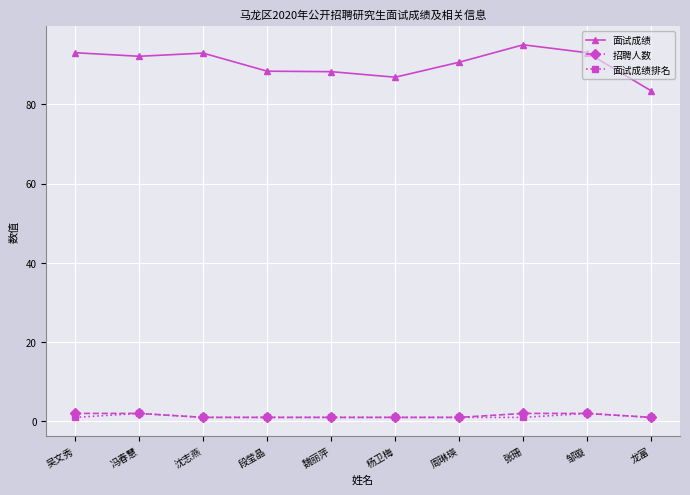

Where is the first local maximum for 面试成绩排名?

冯春慧